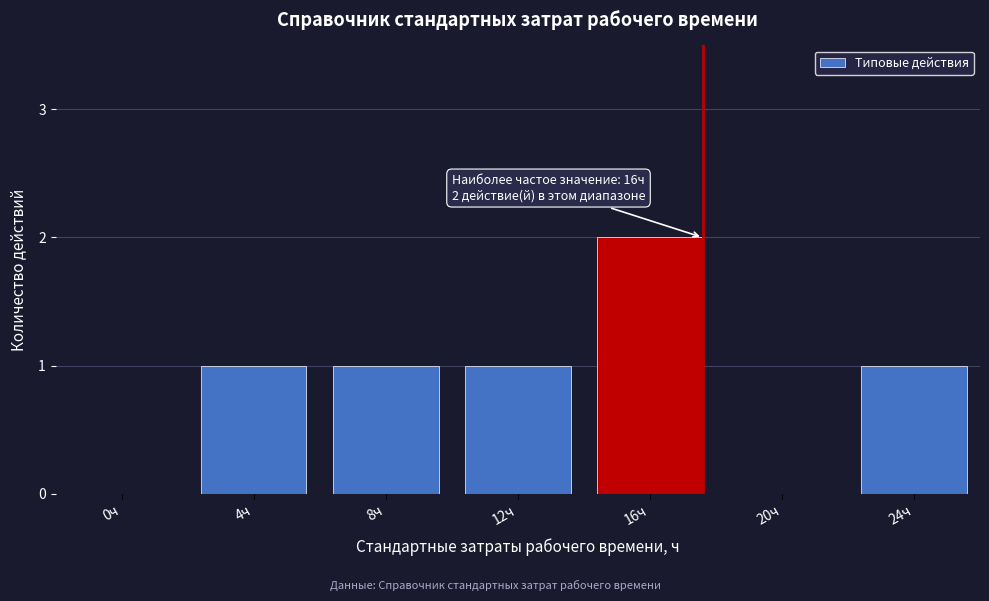

Reading left to right, list all the values displayed in this chart.

0ч=0	4ч=1	8ч=1	12ч=1	16ч=2	20ч=0	24ч=1